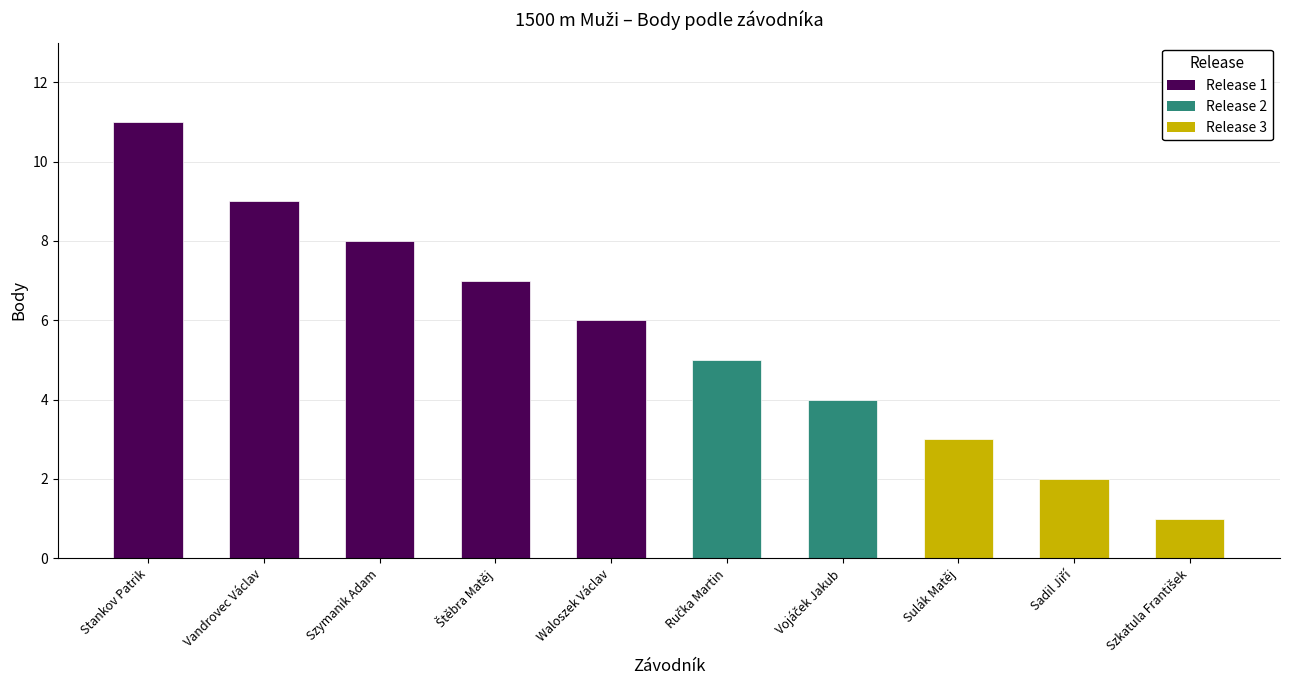

What is the value of the 10th bar from the left?

1